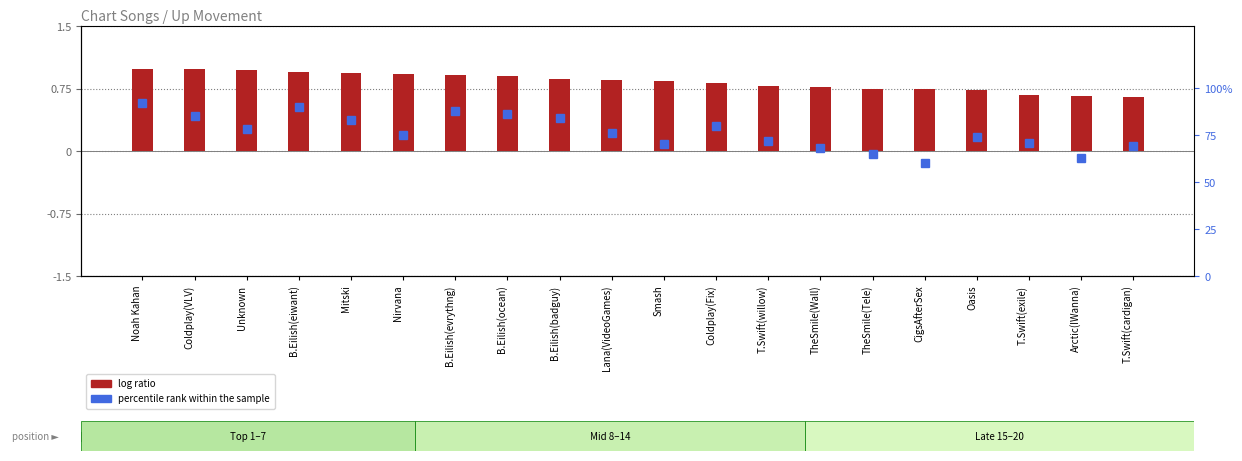

At Arctic(IWanna), list the series in order from smallest to largest.

log ratio, percentile rank within the sample